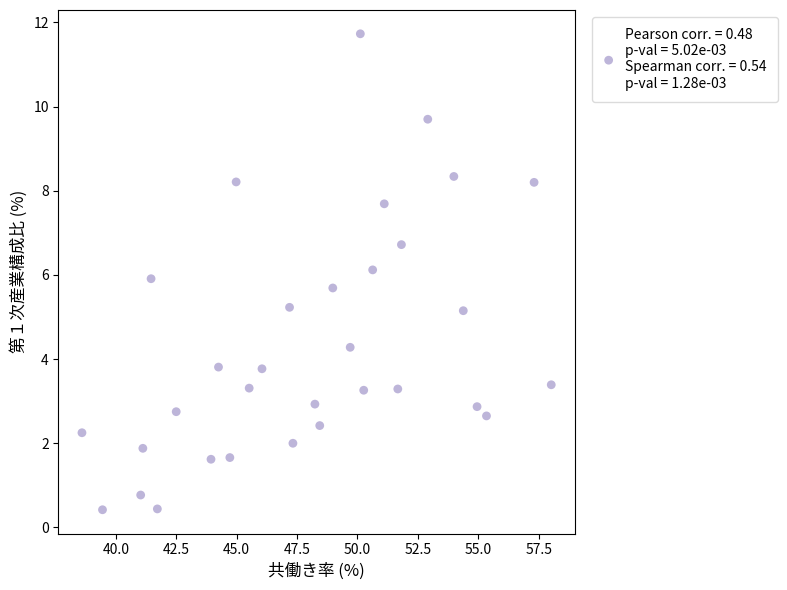

What is the range of Y values (max minus min)?

11.3